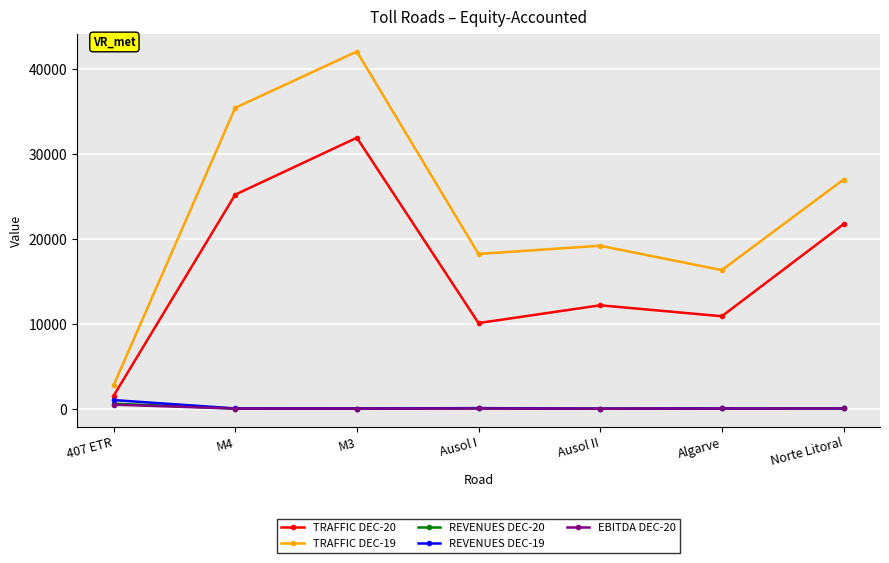

What is the difference between the highest and lowest values at 407 ETR?

2261